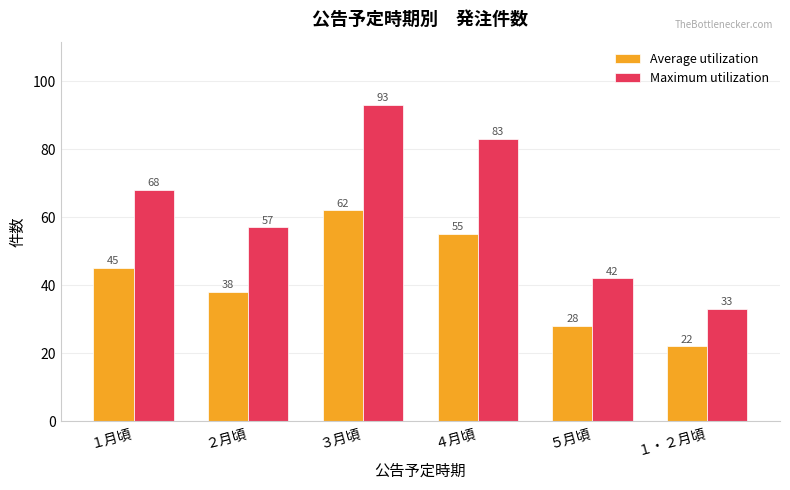

What is the difference between the Average utilization values at ５月頃 and ２月頃?

10